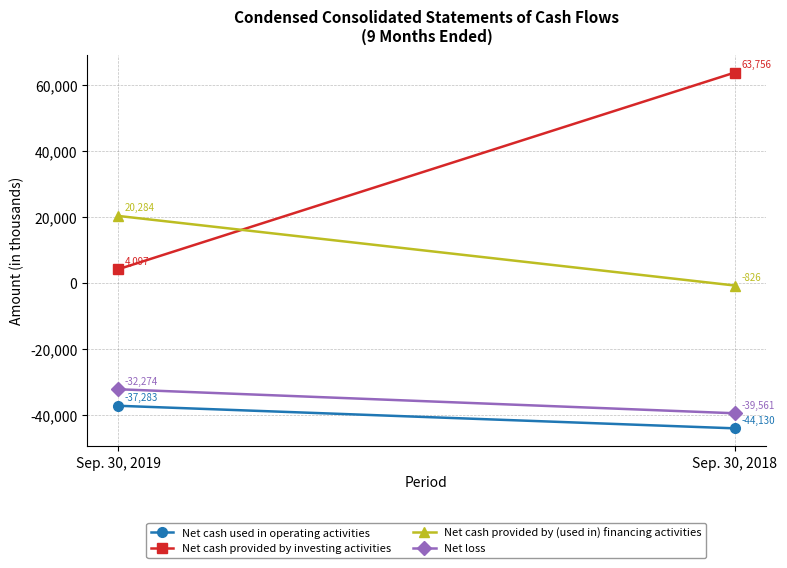

At which label does Net cash provided by (used in) financing activities reach its peak?

Sep. 30, 2019